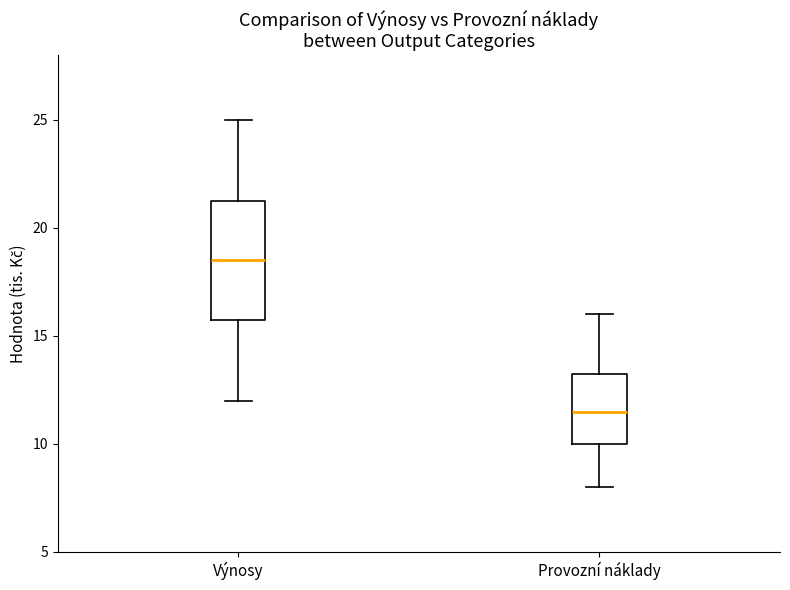

Comparing the boxes themselves (not the whiskers), which one is the tallest?

Výnosy